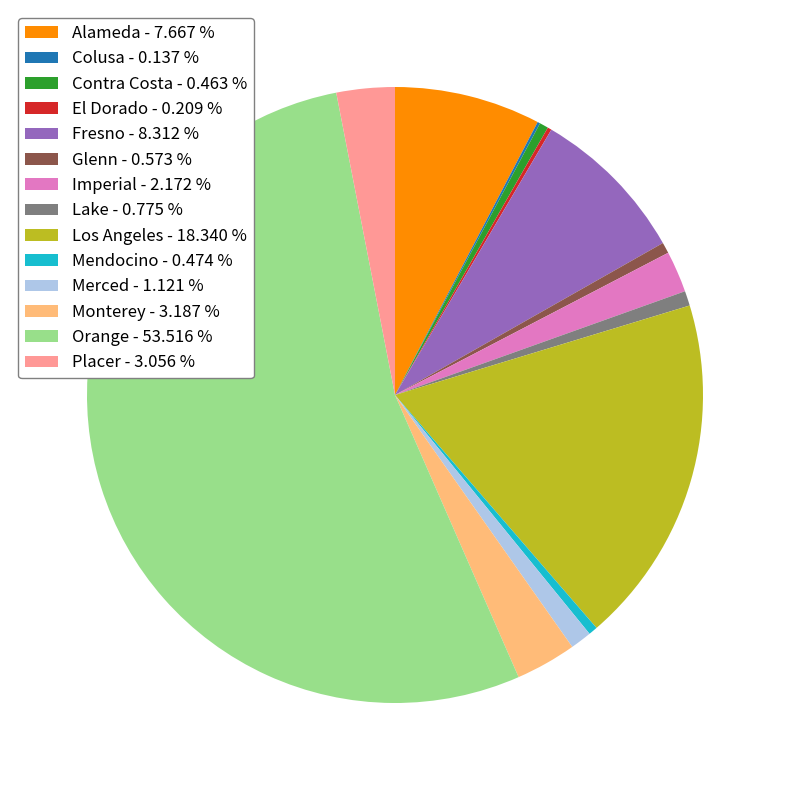

Which has a higher value, Fresno - 8.312 % or Imperial - 2.172 %?

Fresno - 8.312 %